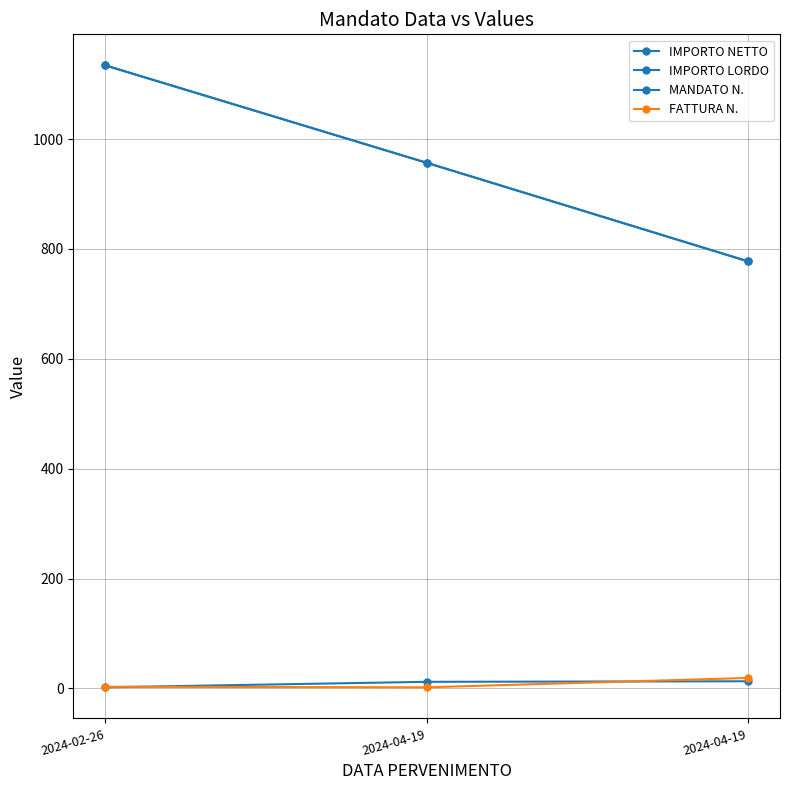

Is this an area chart (filled region under the line)?

No